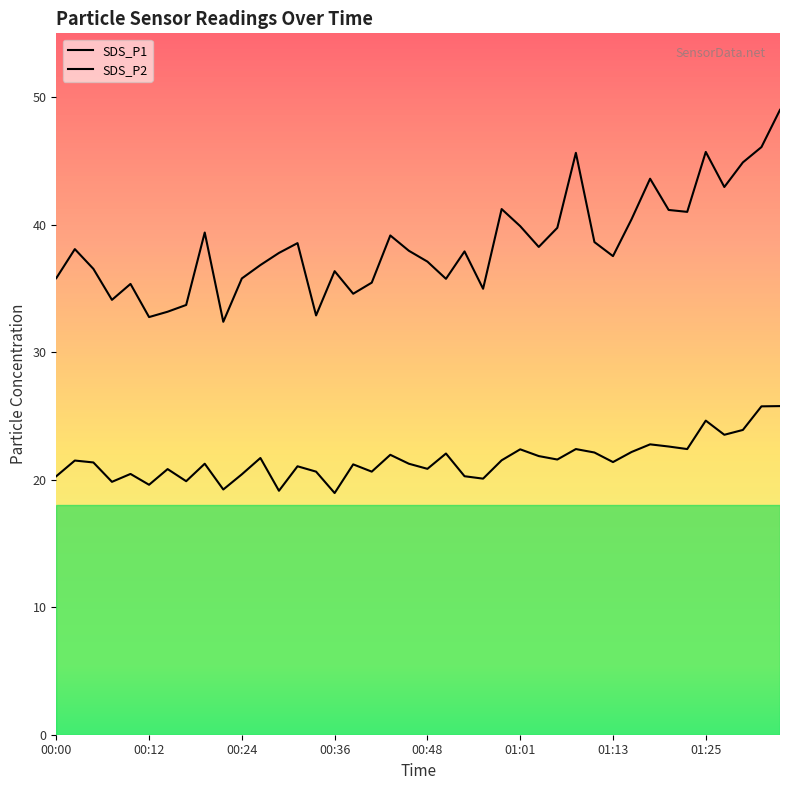

What are all the series names shown in the legend?

SDS_P1, SDS_P2